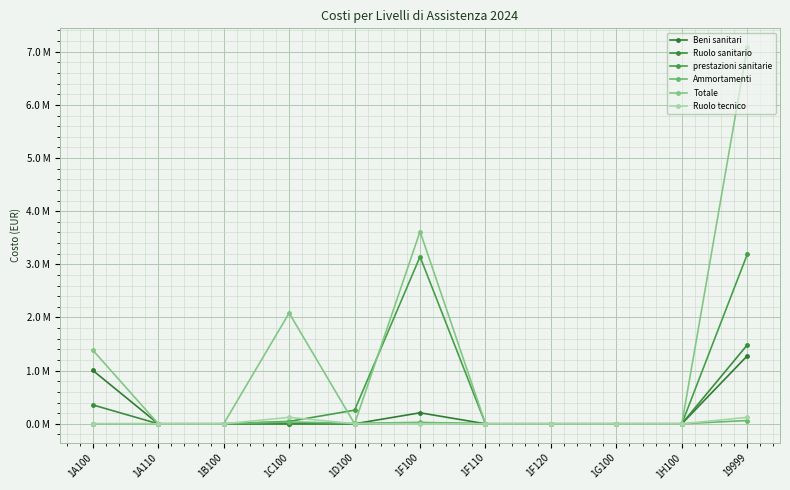

What is the difference between the highest and lowest values at 1A100?

1.4